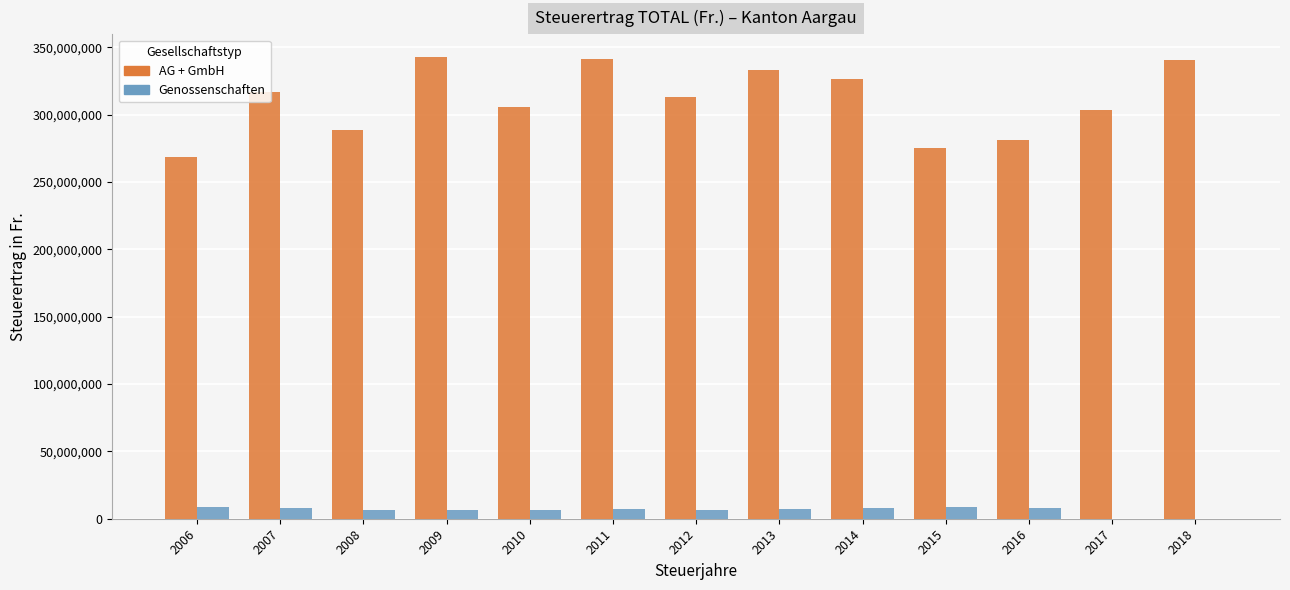

What is the maximum value for Genossenschaften?

8879466